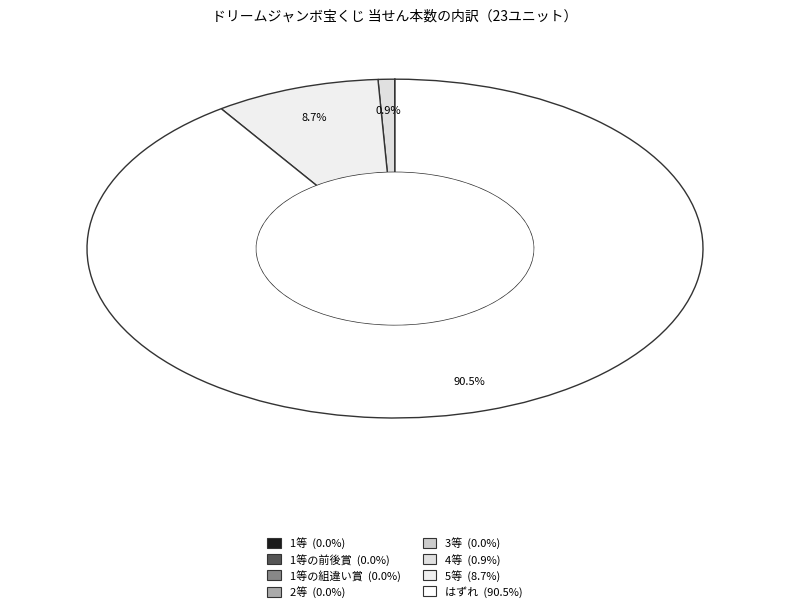

How many segments does this pie chart have?

8